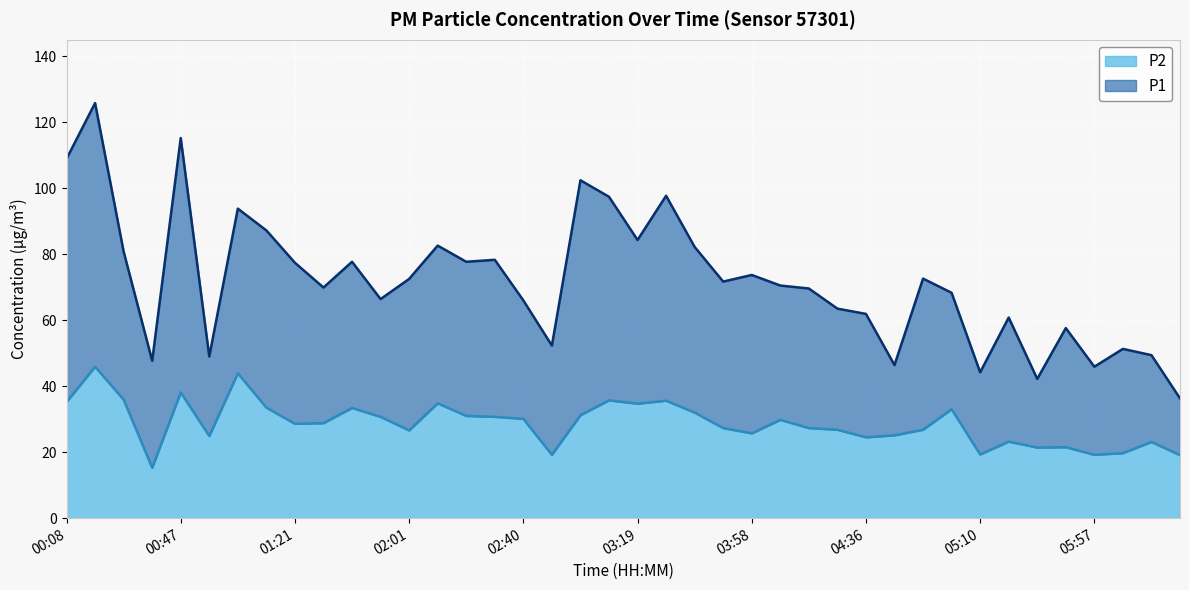

The value of P2 at 03:19 is 34.7. True or false?

True